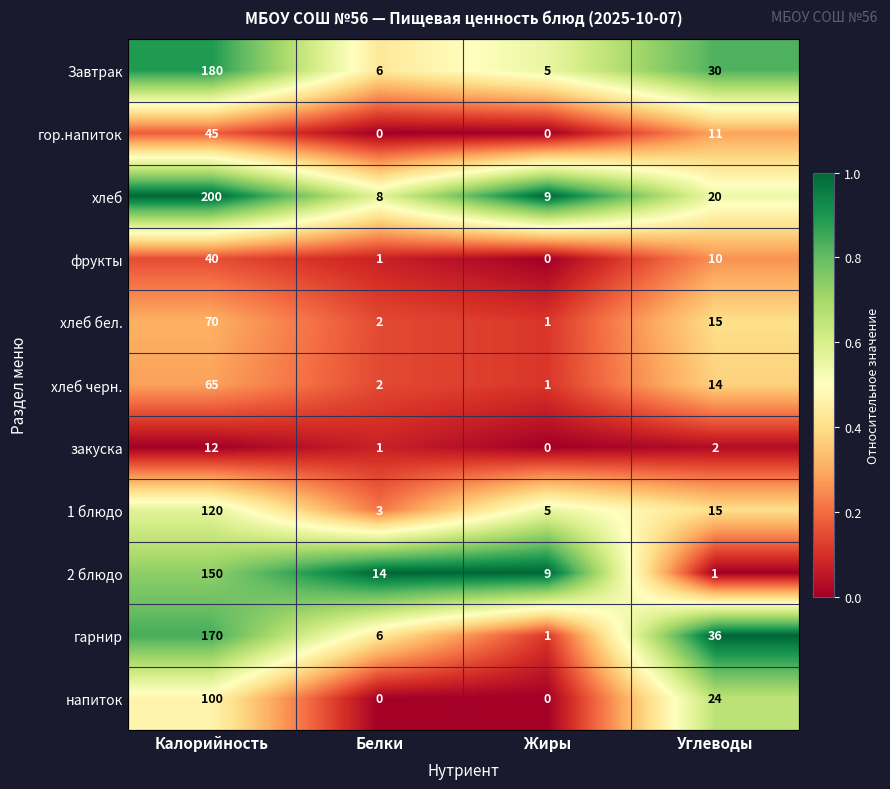

What is the sum of the хлеб бел. values at Белки and Калорийность?

72